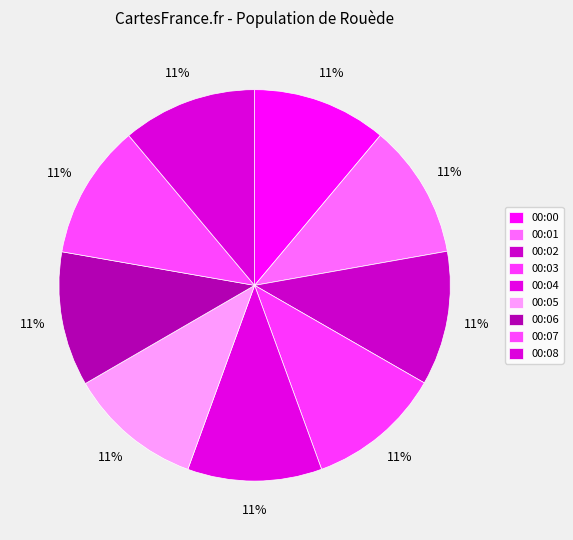

What portion of the pie excludes 00:00?

88.9%